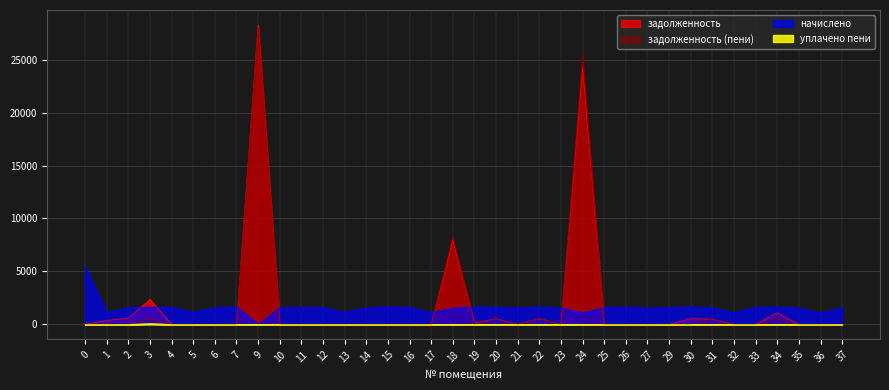

At which category does уплачено пени reach its first local peak?

3